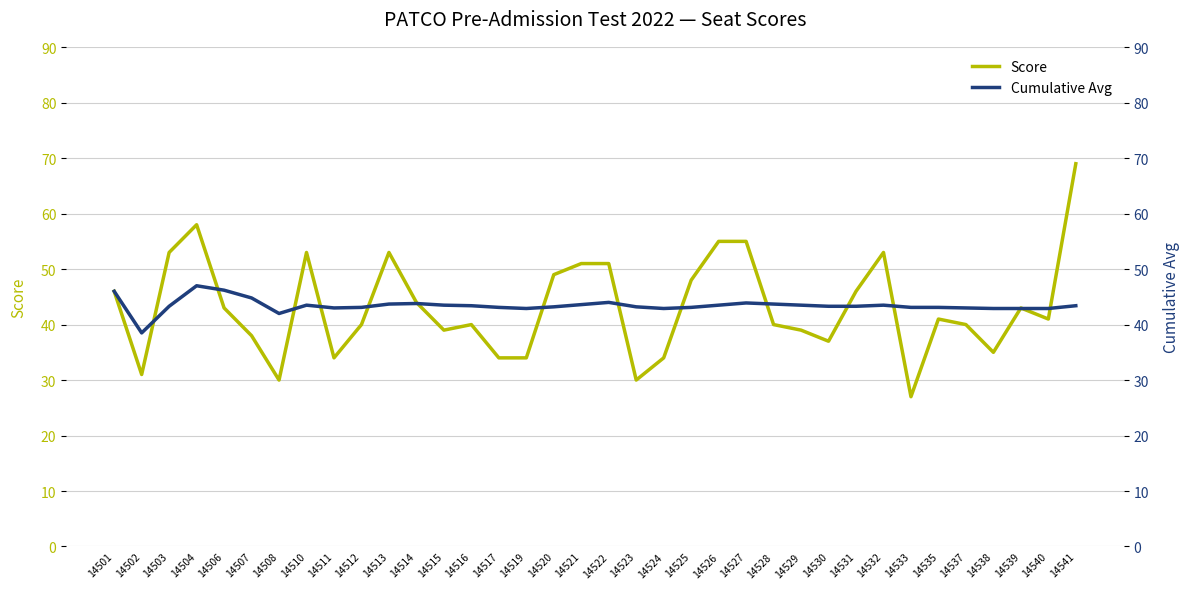

What is the sum of all Score values?

1554